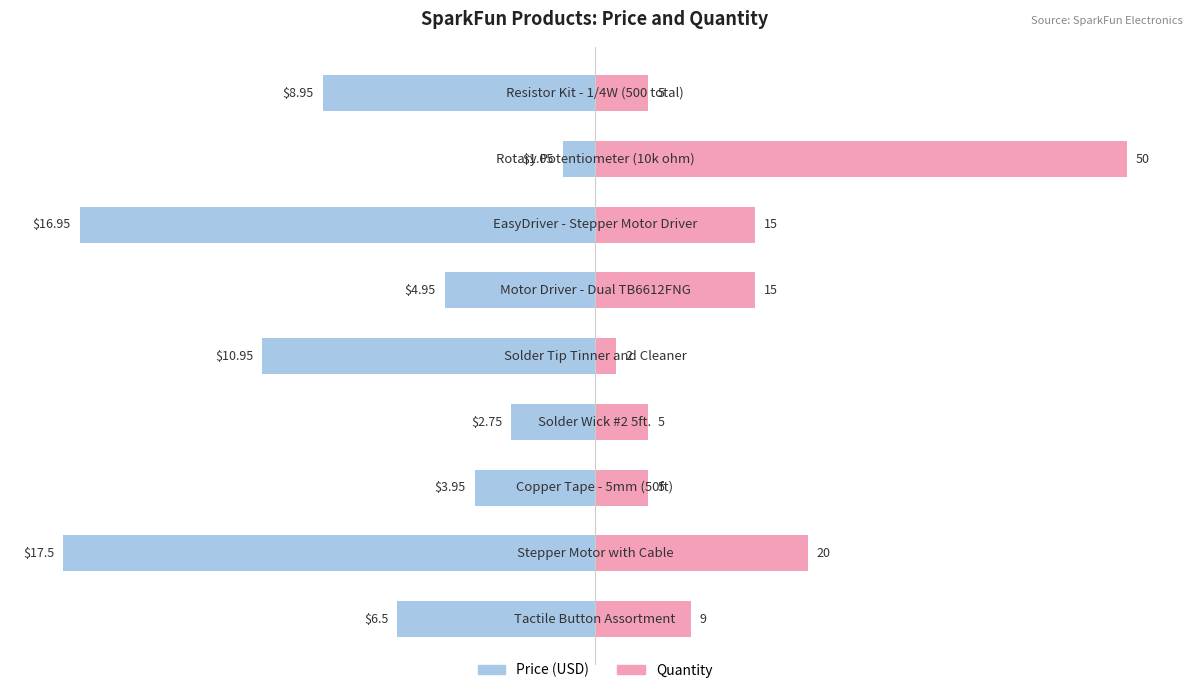

What is the approximate value of Price (USD) at 1?

-17.5